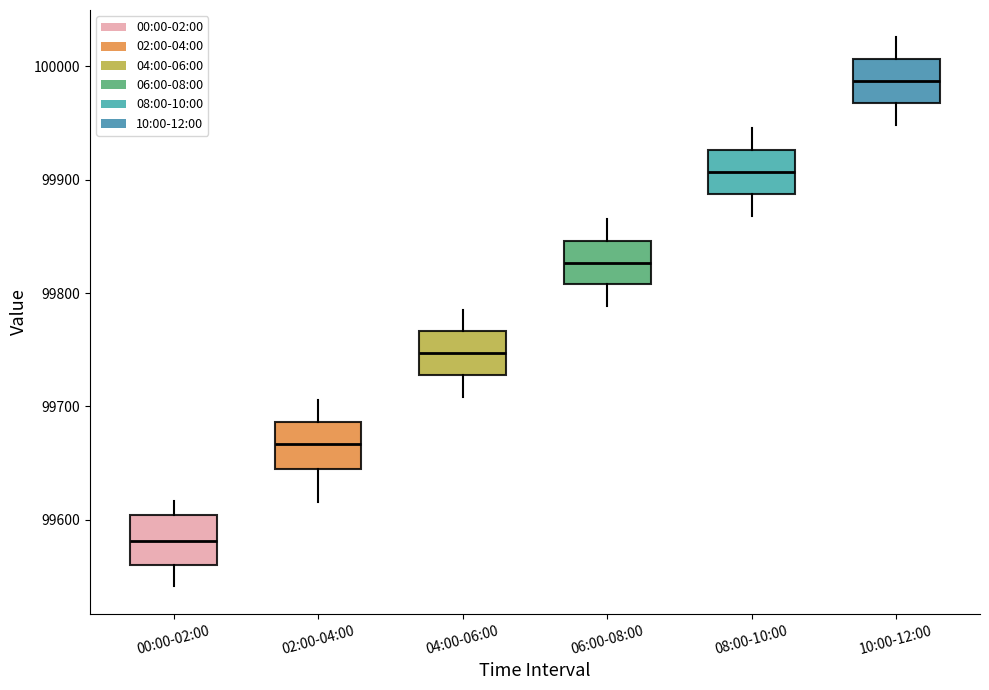

Reading left to right, transcribe this box plot: for each box, give where its median line is, the range the box spans, and where its two whiskers end, as read against the y-axis. The values are not printed on the chart, so give them approximately, as read against the axis.

00:00-02:00: median 99580, box 99560 to 99600, whiskers 99540 to 99620
02:00-04:00: median 99670, box 99640 to 99690, whiskers 99620 to 99710
04:00-06:00: median 99750, box 99730 to 99770, whiskers 99710 to 99790
06:00-08:00: median 99830, box 99810 to 99850, whiskers 99790 to 99870
08:00-10:00: median 99910, box 99890 to 99930, whiskers 99870 to 99950
10:00-12:00: median 99990, box 99970 to 100010, whiskers 99950 to 100030